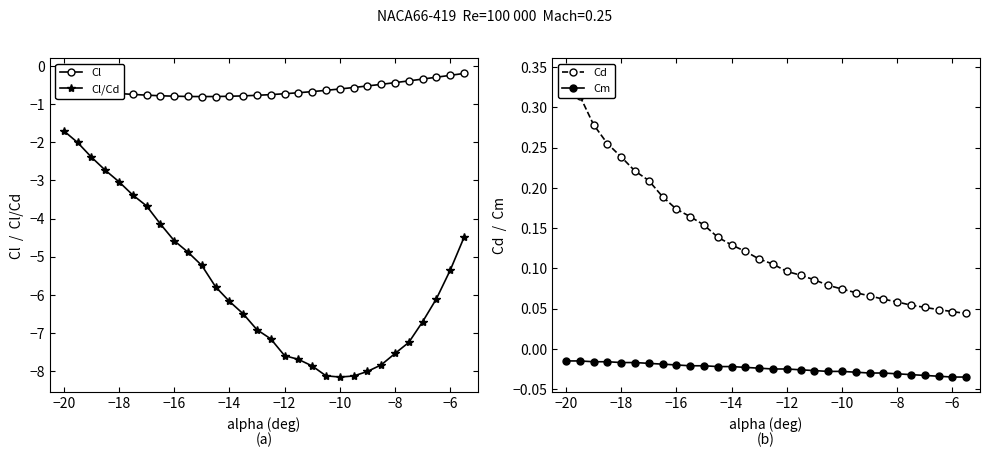

True or false: Cl and Cl/Cd intersect in this chart.

False